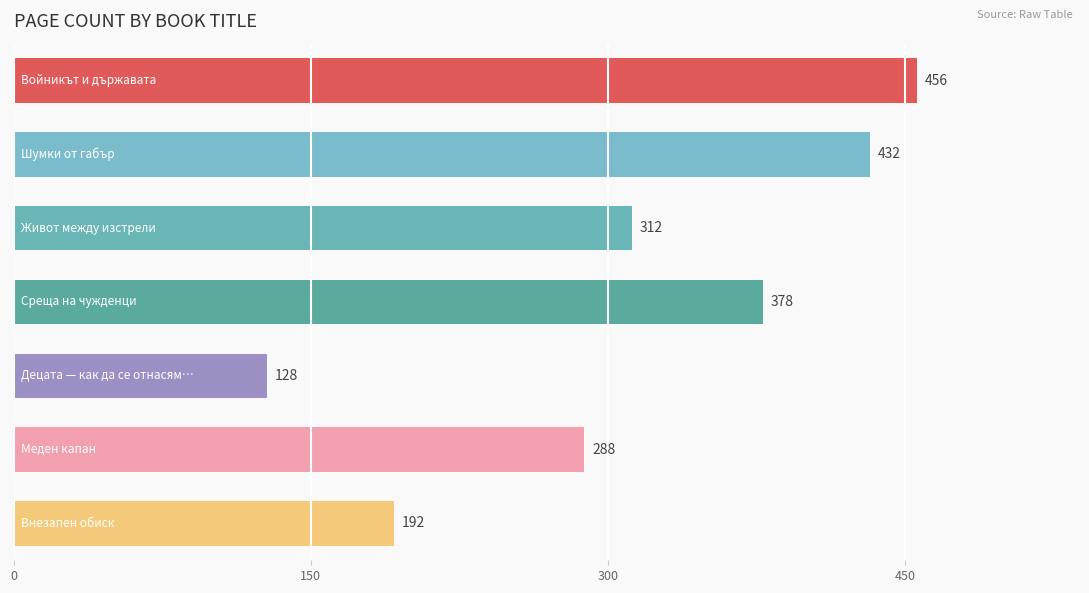

What is the value of the 7th bar from the top?

192